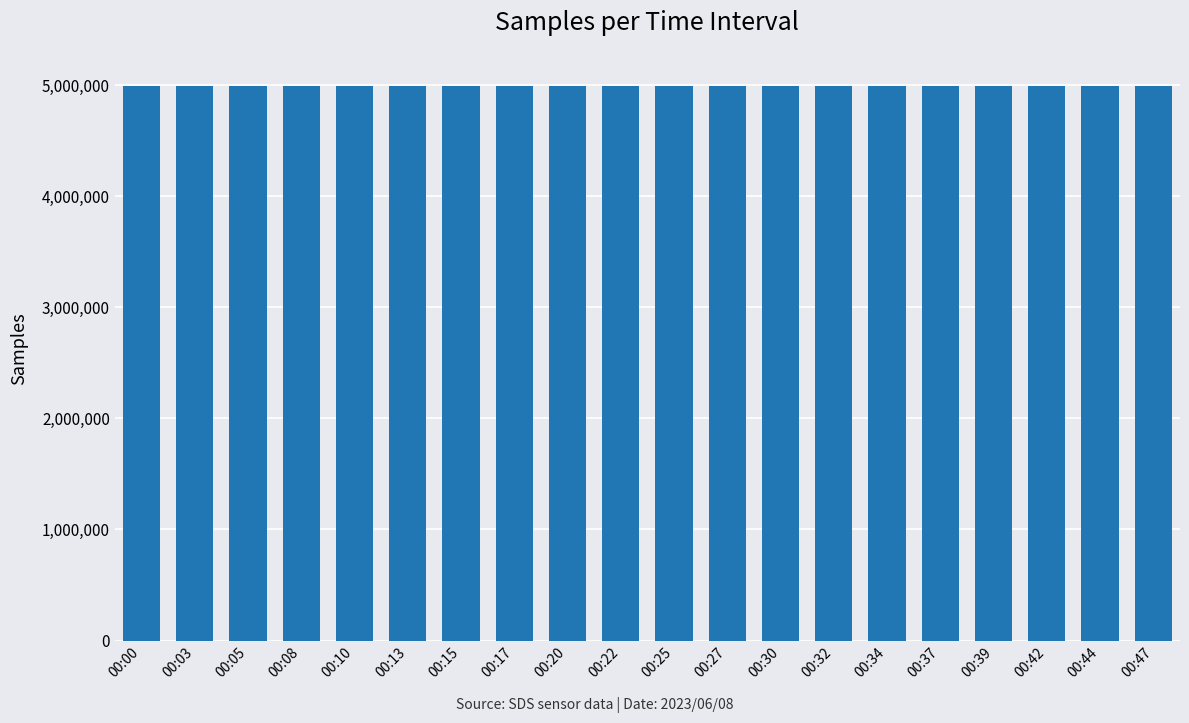

What is the change in value from 00:05 to 00:32?

-777